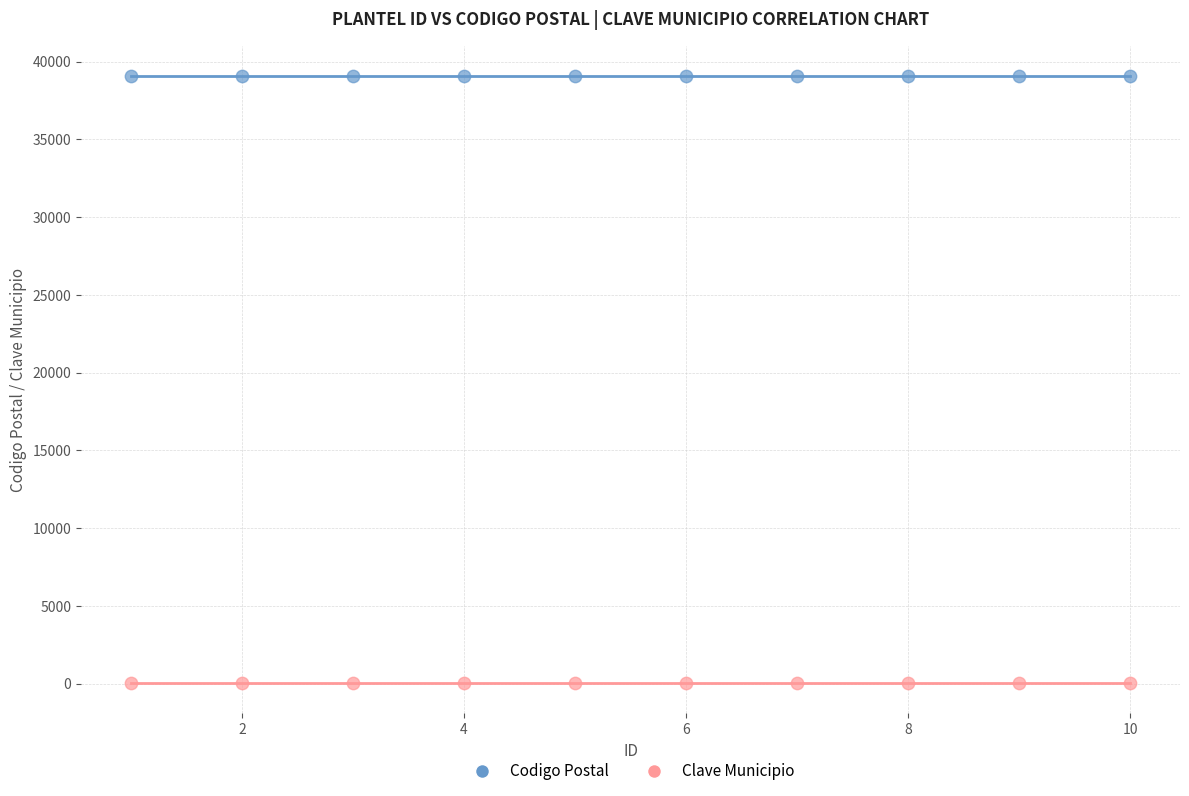

Which series reaches the maximum Y coordinate?

Codigo Postal